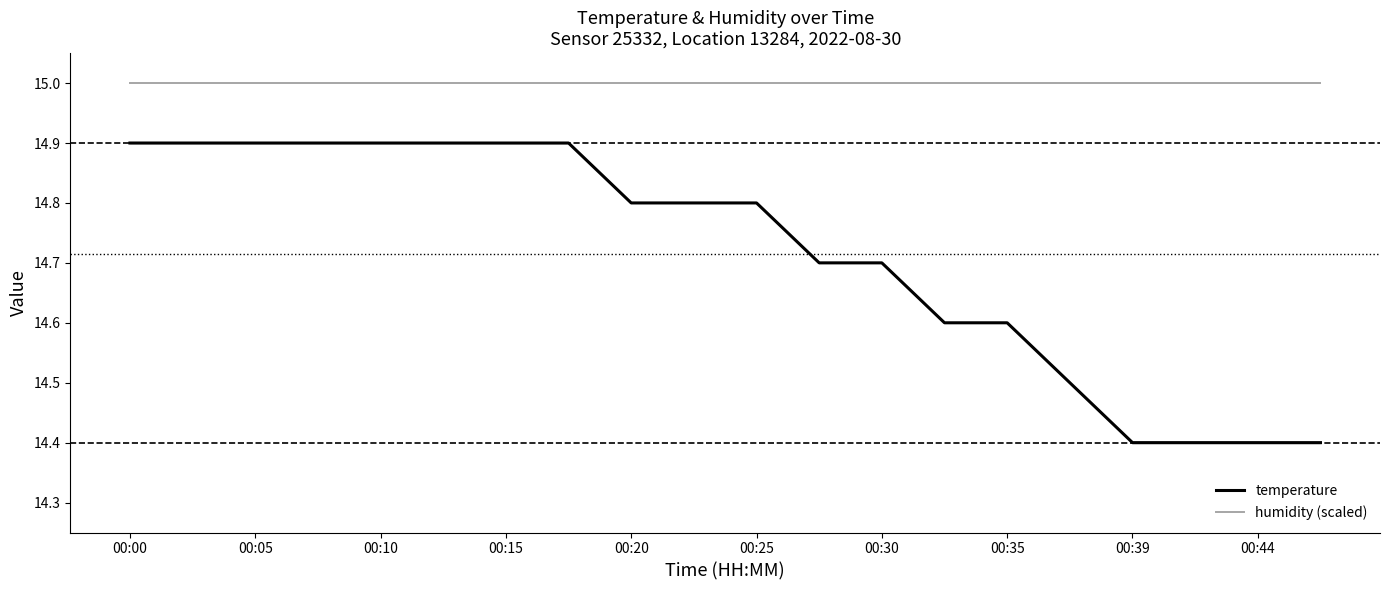

Between 00:35 and 17, which series saw the biggest shift?

temperature